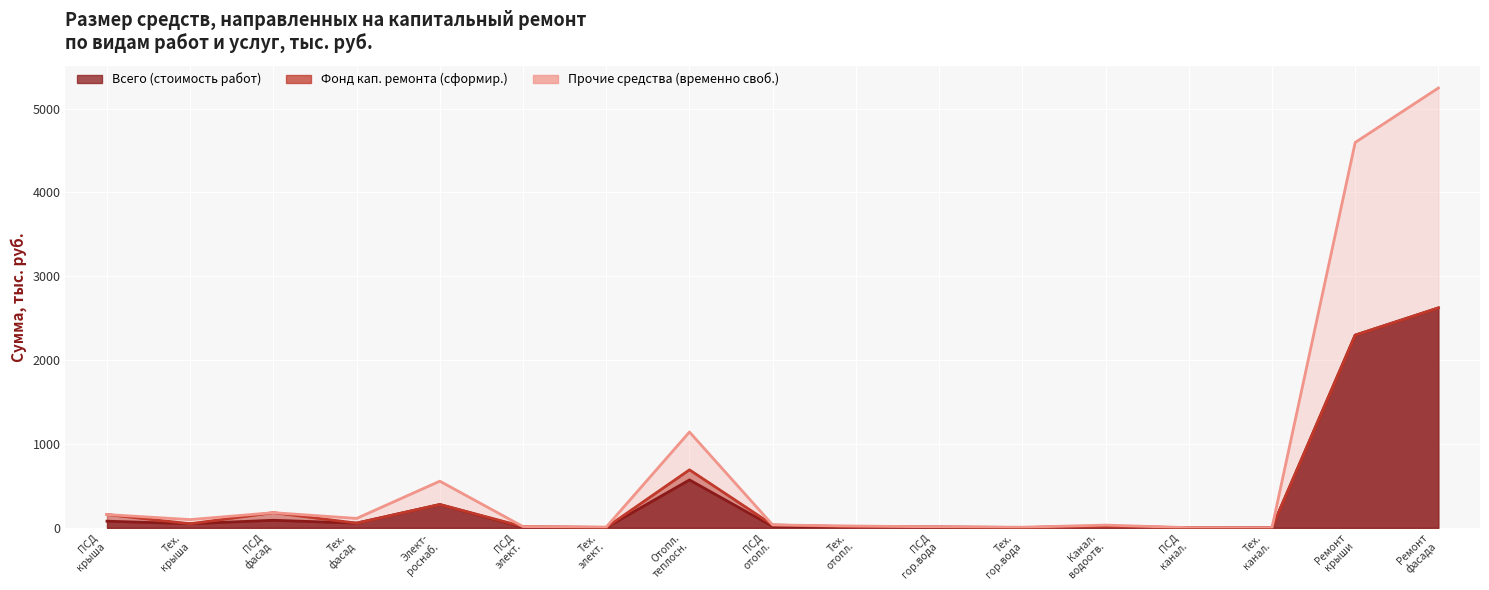

At which category does the chart reach its minimum across all series?

Тех. канал.